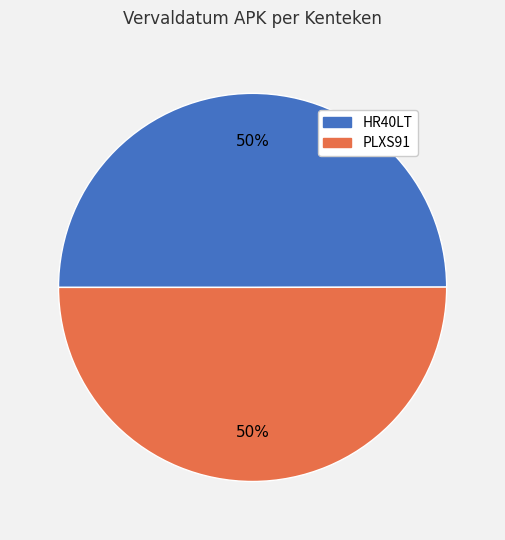

The HR40LT slice represents 50% of the pie. True or false?

True